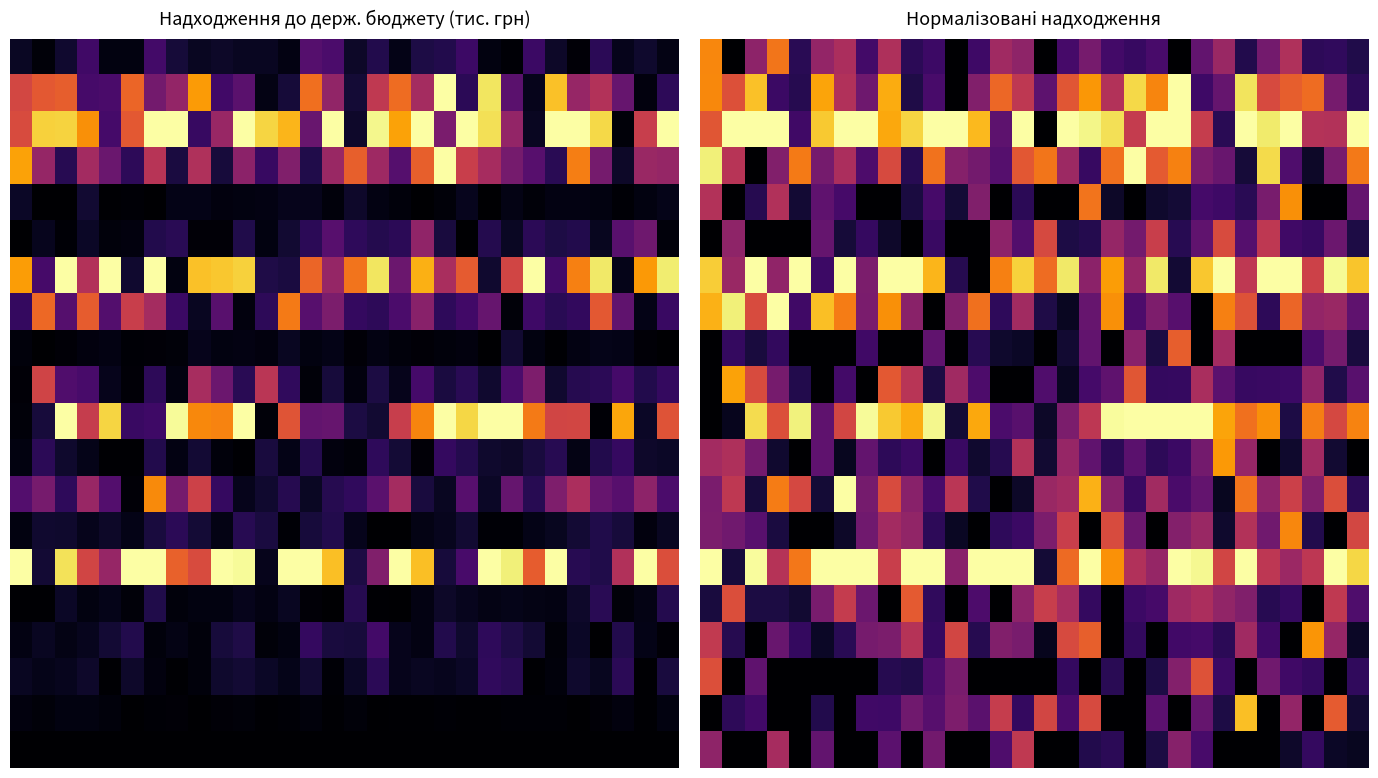

At how many categories does at least one series exceed 0?

30